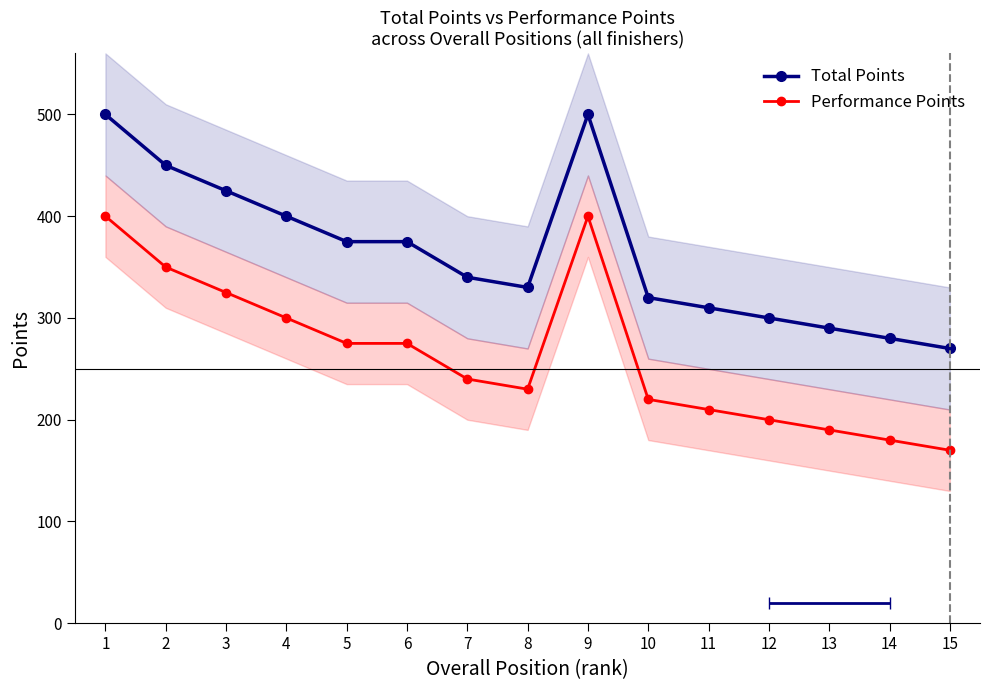

True or false: Total Points and Performance Points intersect in this chart.

False